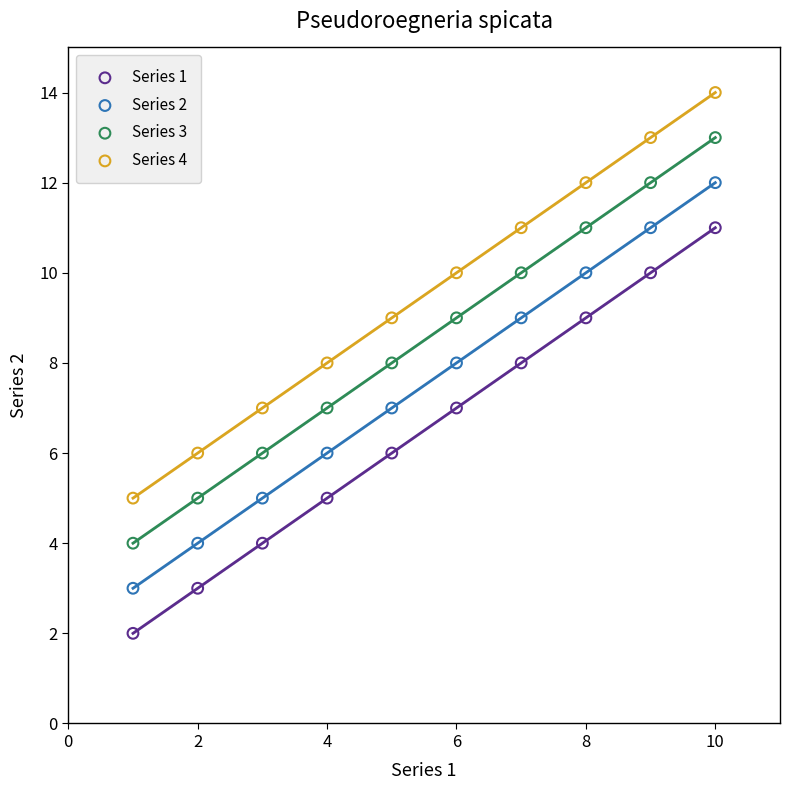

Across all data points, what is the range of X values (max minus min)?

9